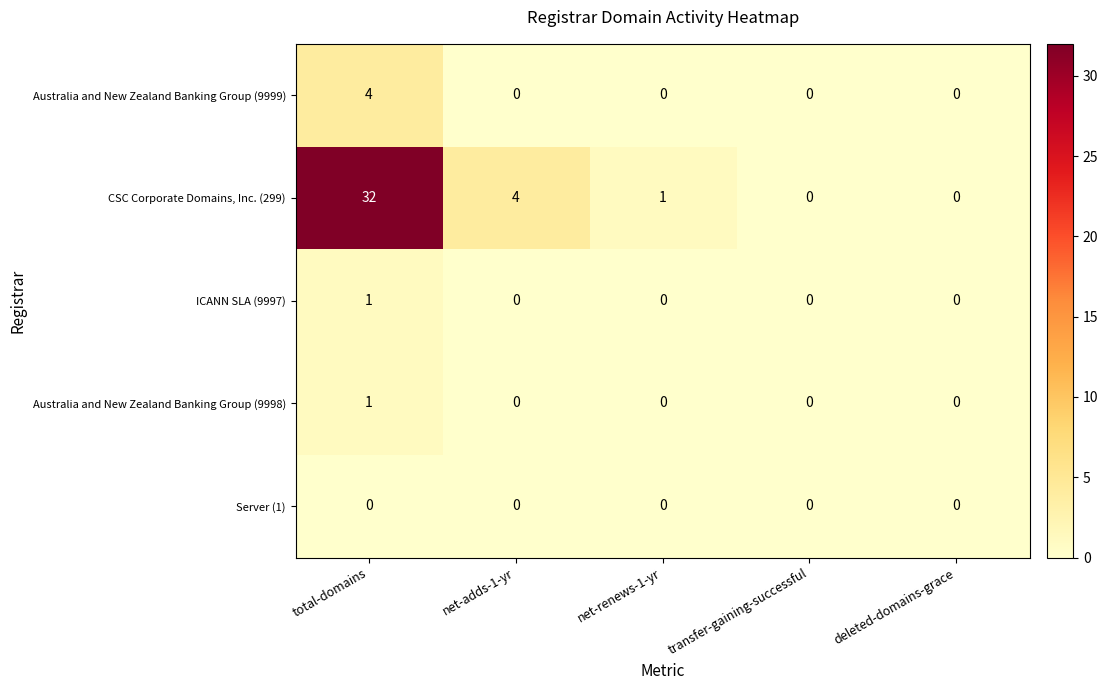

The value of Australia and New Zealand Banking Group (9998) at net-renews-1-yr is 1. True or false?

False